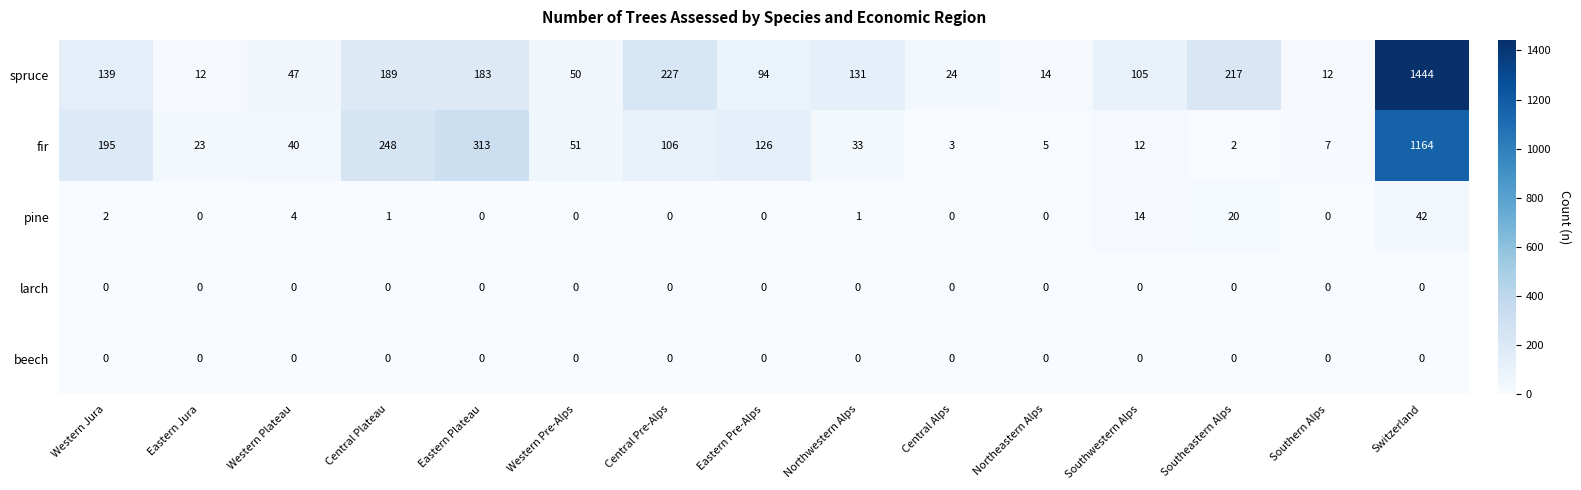

At how many categories does at least one series exceed 656?

1